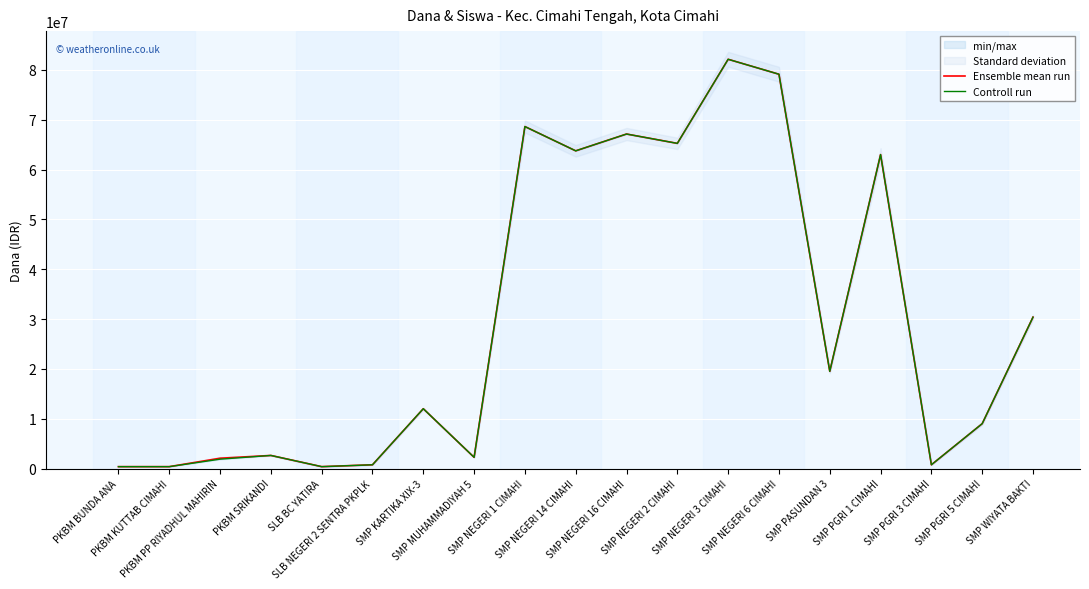

What is the smallest value displayed?

375000